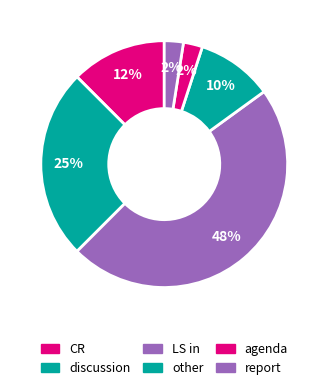

What is the smallest slice in the pie chart?

agenda